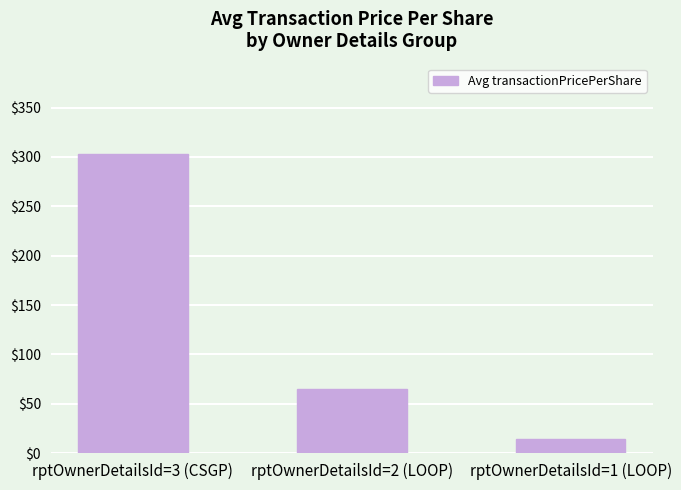

List the labels in order of value, smallest first.

rptOwnerDetailsId=1 (LOOP), rptOwnerDetailsId=2 (LOOP), rptOwnerDetailsId=3 (CSGP)